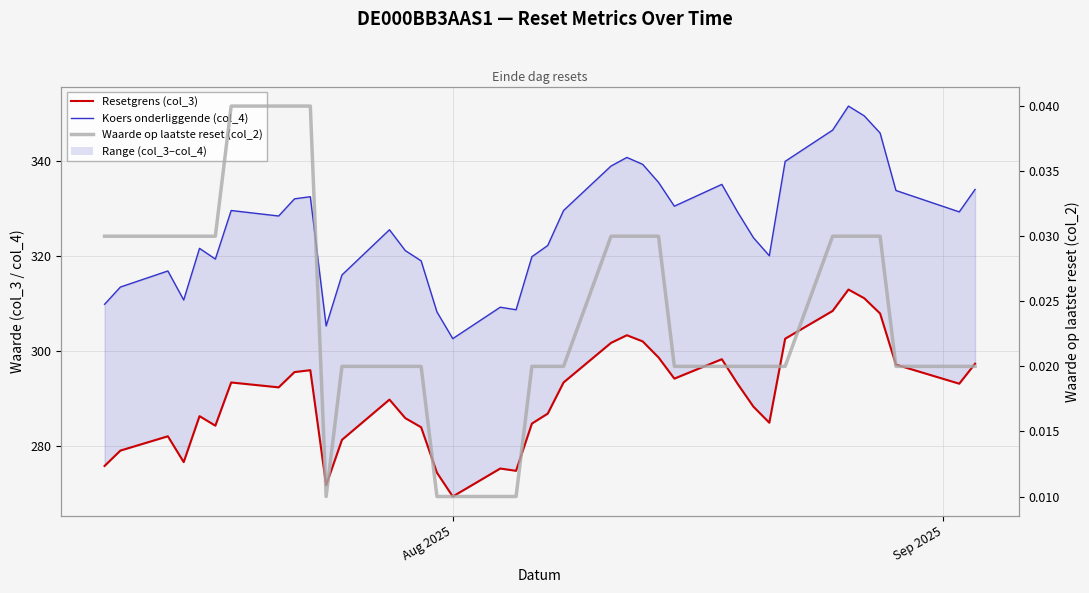

Reading left to right, extract all data points from this chart.

Resetgrens (col_3): 275.8	279.0	282.0	276.6	286.3	284.3	293.4	292.4	295.6	296.0	271.7	281.3	289.8	285.9	283.9	274.4	269.3	275.2	274.8	284.7	286.8	293.4	301.7	303.3	302.0	298.7	294.2	298.3	293.1	288.3	284.9	302.6	308.5	313.0	311.1	307.9	297.1	293.1	297.3
Koers onderliggende (col_4): 309.9	313.5	316.9	310.8	321.7	319.4	329.6	328.5	332.1	332.6	305.3	316.1	325.6	321.2	319.0	308.3	302.6	309.3	308.7	319.9	322.3	329.6	339.0	340.8	339.4	335.6	330.6	335.2	329.3	323.9	320.1	340.0	346.6	351.7	349.6	346.0	333.9	329.4	334.1
Waarde op laatste reset (col_2): 0.0	0.0	0.0	0.0	0.0	0.0	0.0	0.0	0.0	0.0	0.0	0.0	0.0	0.0	0.0	0.0	0.0	0.0	0.0	0.0	0.0	0.0	0.0	0.0	0.0	0.0	0.0	0.0	0.0	0.0	0.0	0.0	0.0	0.0	0.0	0.0	0.0	0.0	0.0